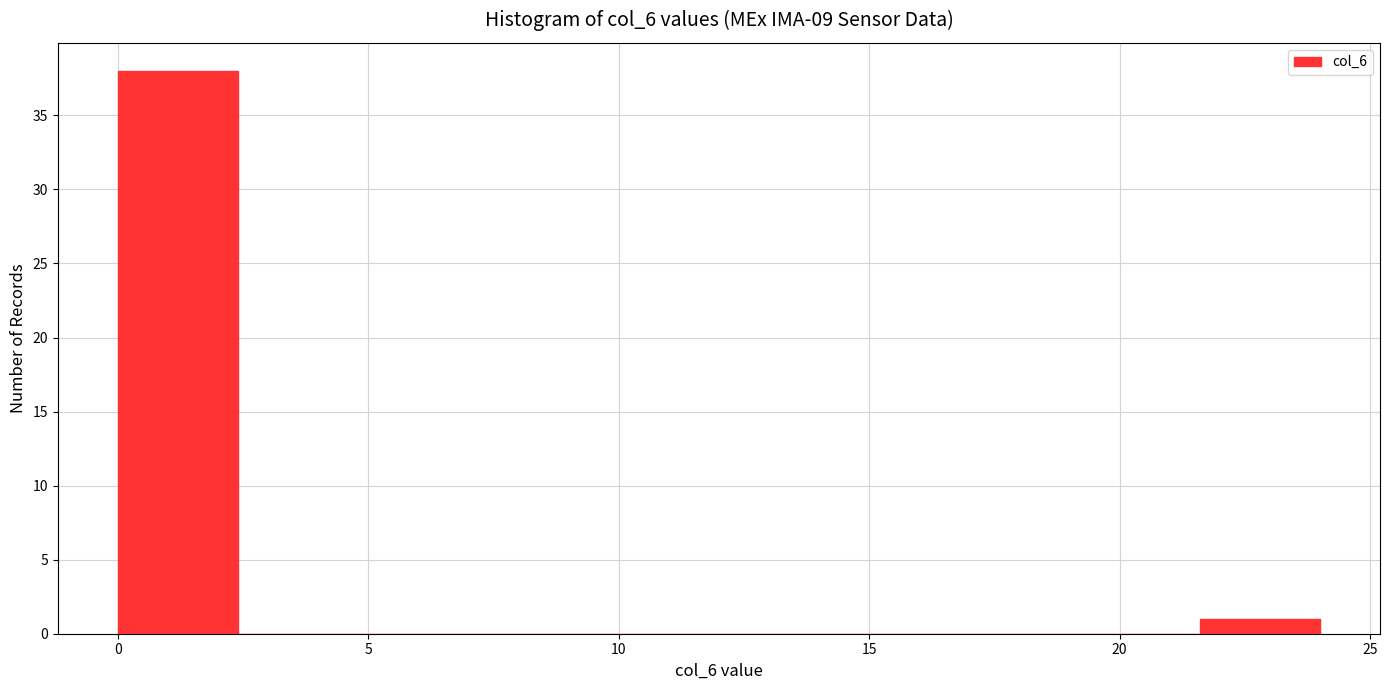

Reading left to right, transcribe this chart: for each bar, give the range it covers on the x-axis and its height. Neither the bar edges nor the heights are printed on the chart, so give them approximately, as read against the axes.

0.0 to 2.4: 38
2.4 to 4.8: 0
4.8 to 7.2: 0
7.2 to 9.6: 0
9.6 to 12.0: 0
12.0 to 14.4: 0
14.4 to 16.8: 0
16.8 to 19.2: 0
19.2 to 21.6: 0
21.6 to 24.0: 1